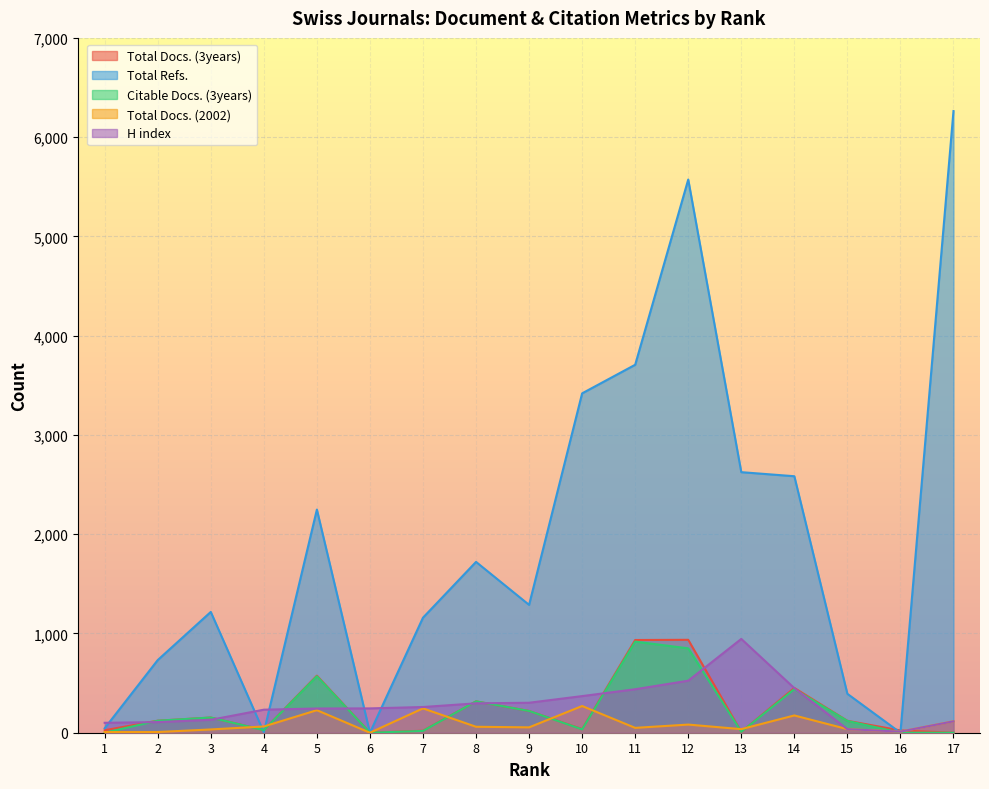

Read the H index value at 4, to the nearest 50.

250